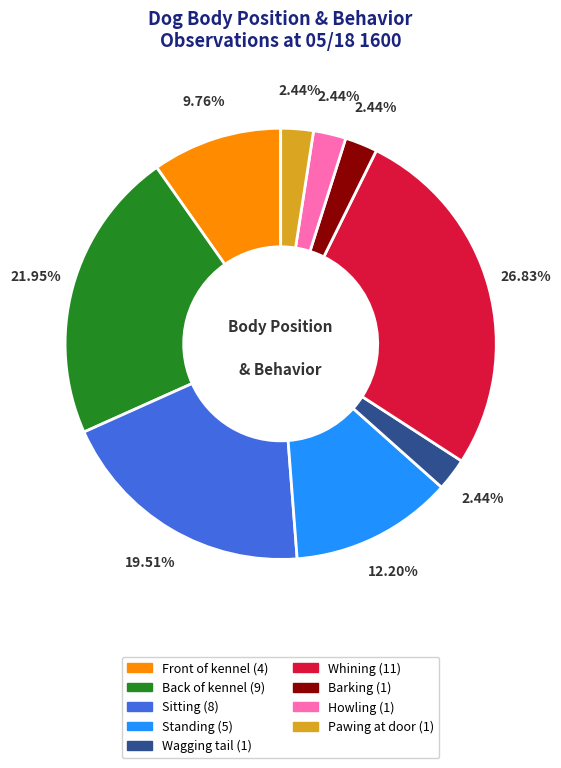

Is there a majority slice in this chart?

No